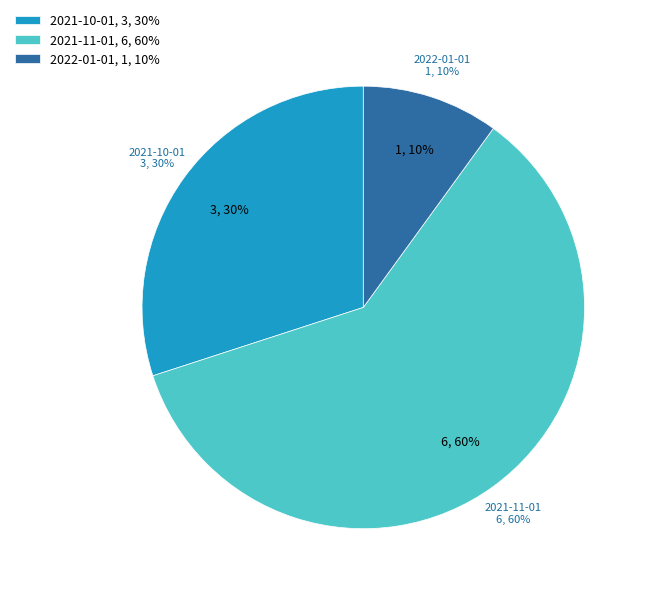

Is it true that 2021-12-01 is 0% of the pie?

True